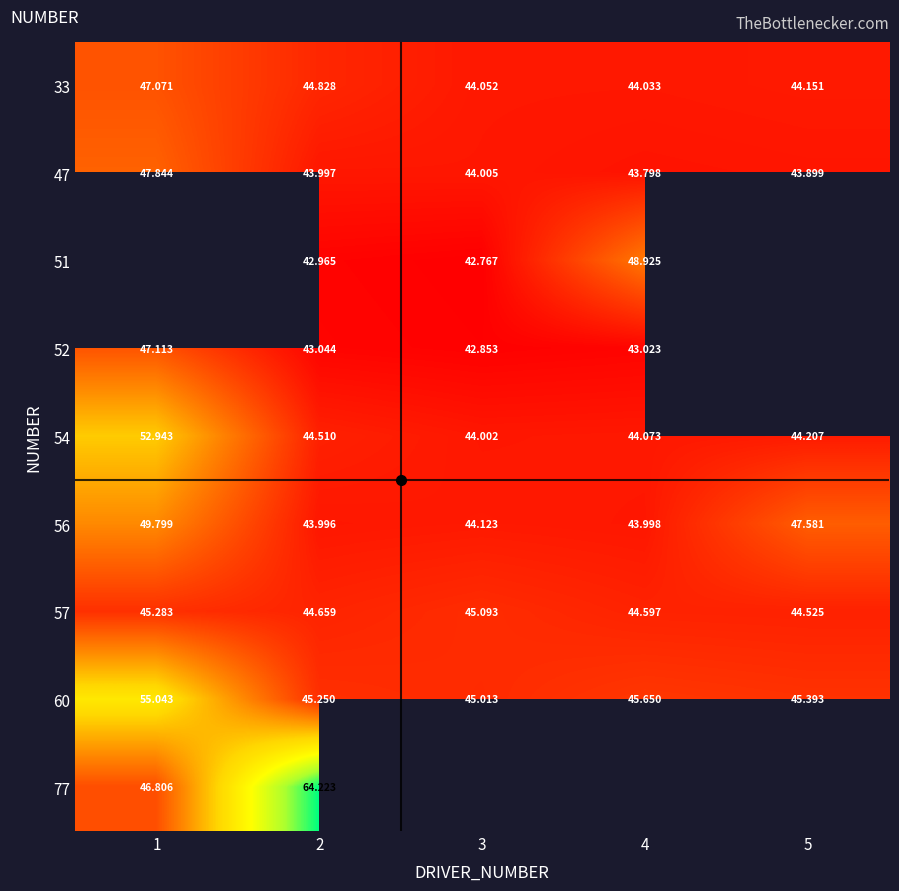

What is the approximate value of 77 at 2?

64.2